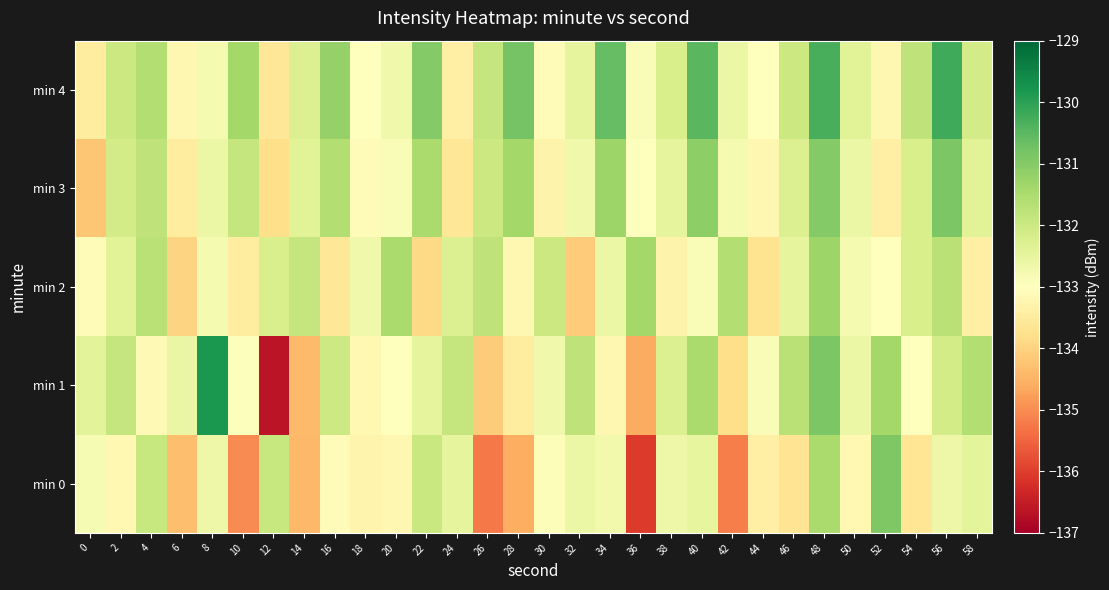

At which category is the sum across all series the highest?

48